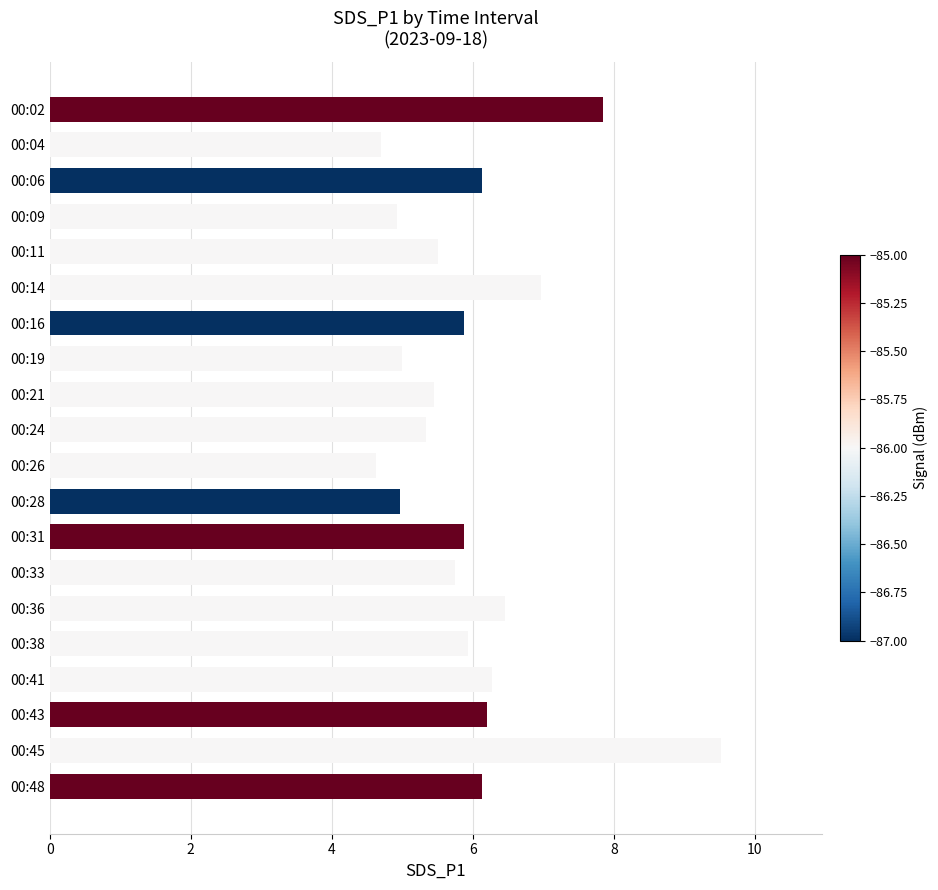

What is the minimum value shown in the chart?

4.6